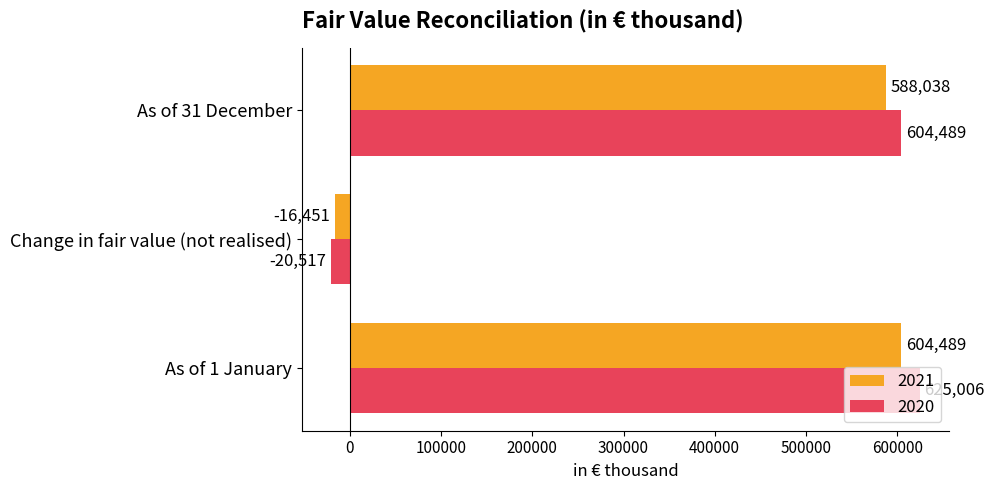

What is the greatest value displayed?

625006